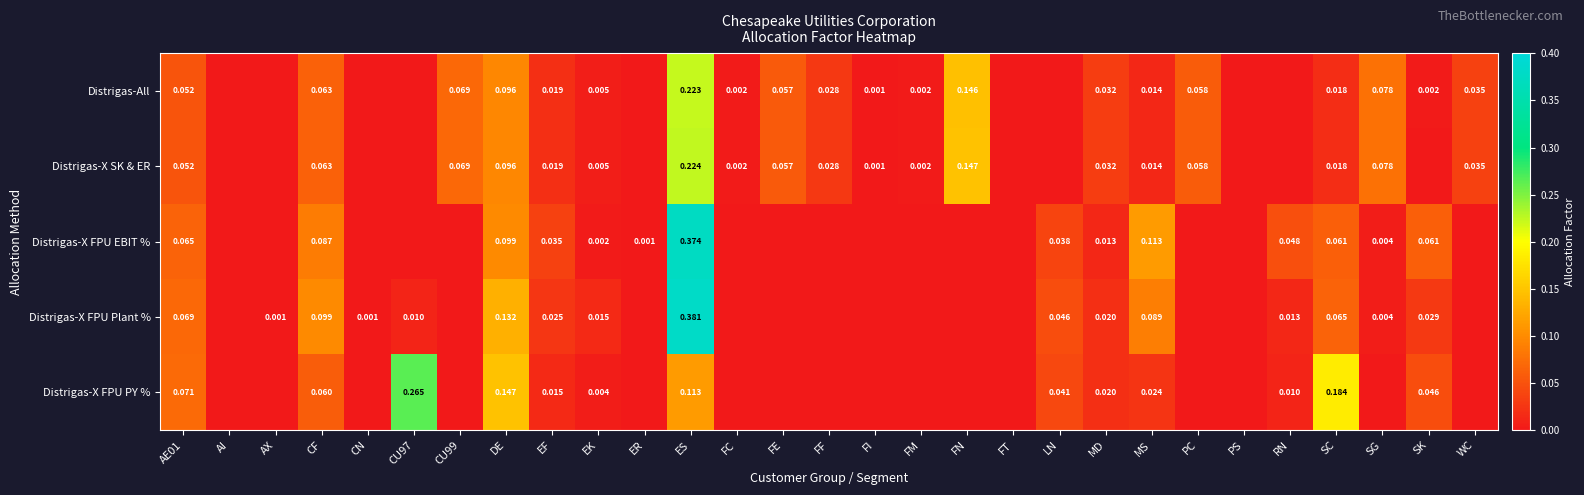

Between PC and CU99, which is larger?

CU99